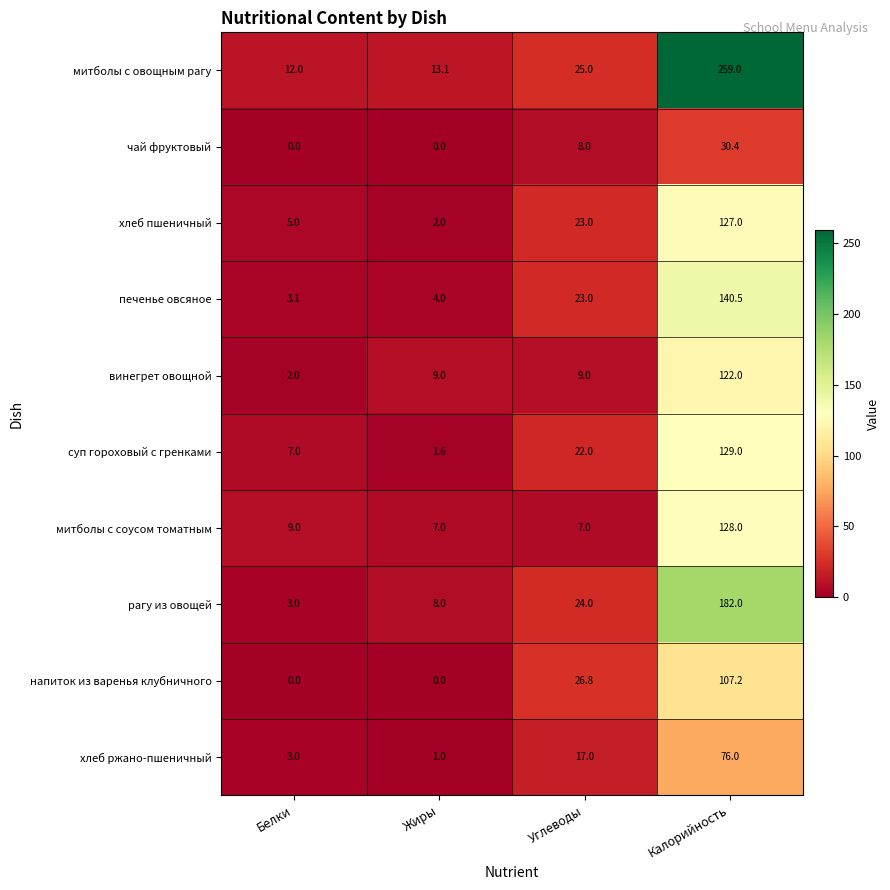

Which series changed the most between Белки and Калорийность?

митболы с овощным рагу